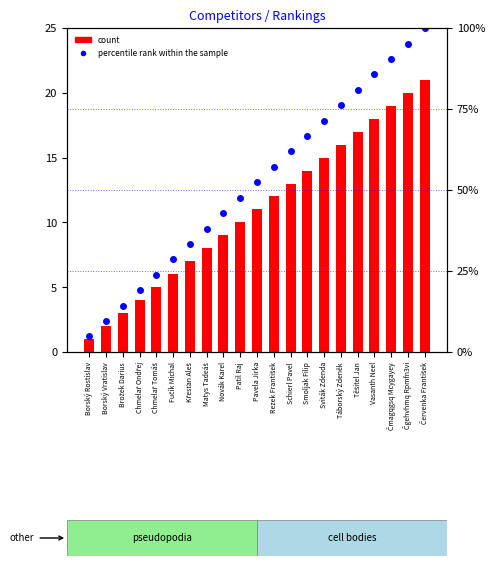

What is the sum of the count values at Brožek Darius and Čgehvhmq Rpmfn3vi?

23.0